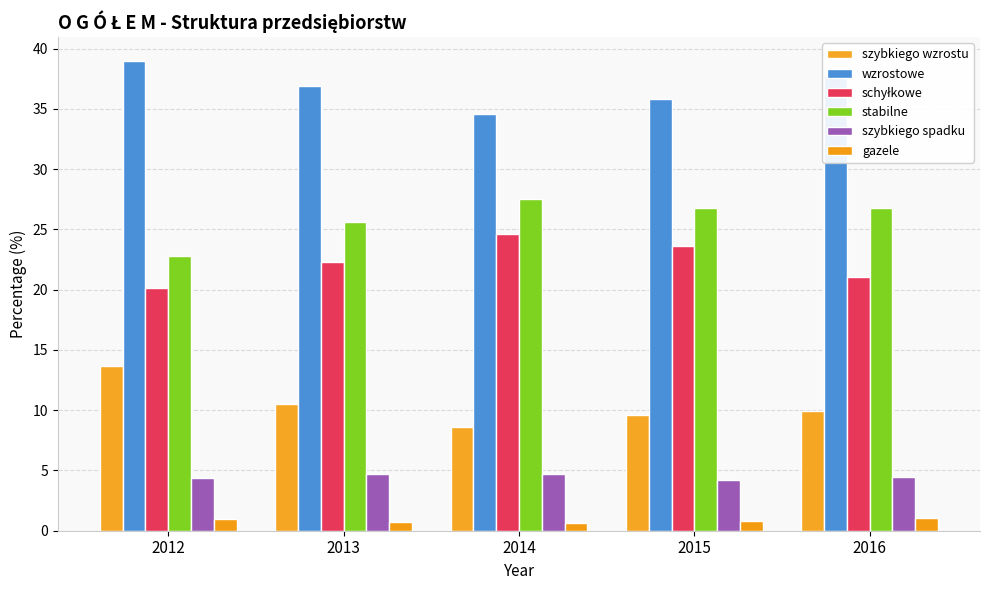

How many values in the szybkiego wzrostu series exceed 9?

4